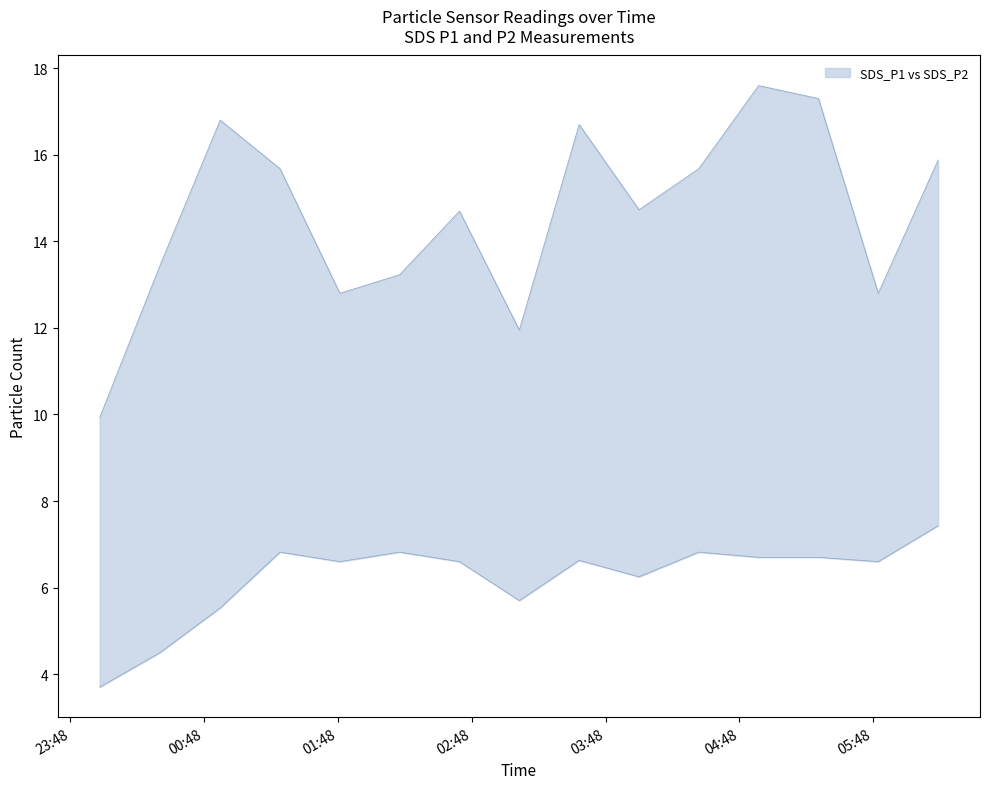

At how many categories does at least one series exceed 17?

2